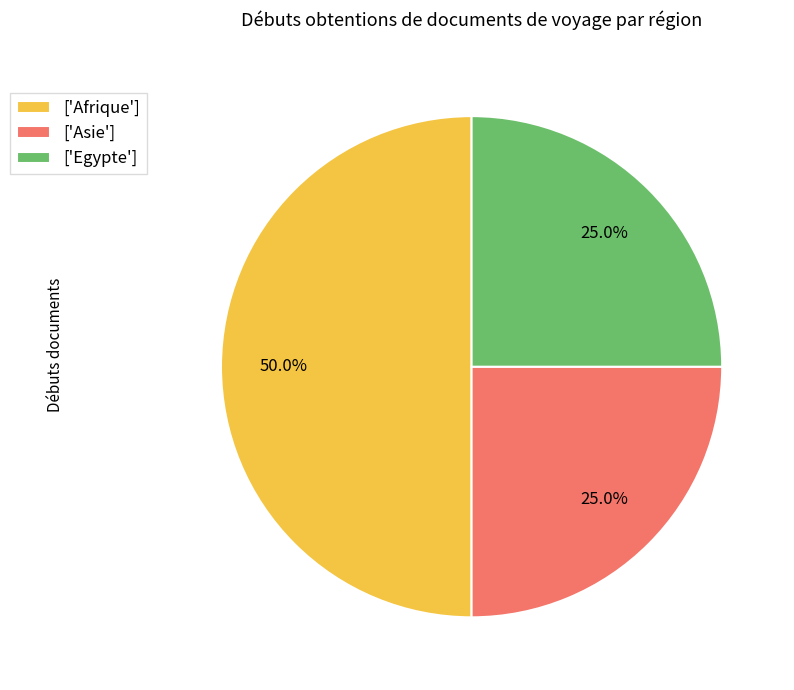

What percentage is NOT represented by ['Egypte']?

75.0%